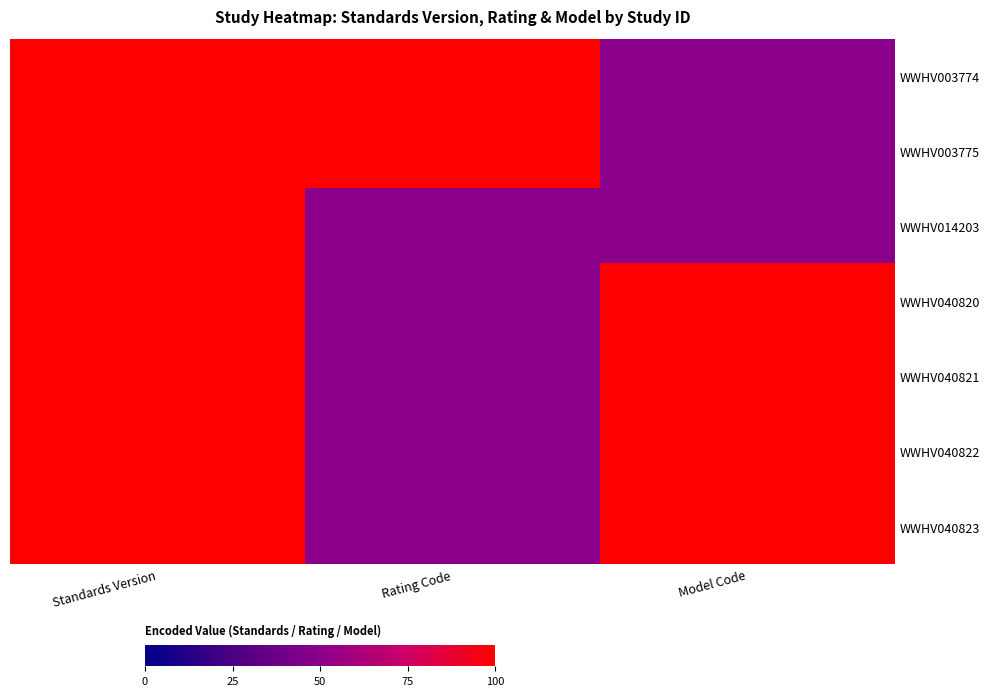

Reading left to right, extract all data points from this chart.

WWHV003774: Standards Version=100	Rating Code=100	Model Code=50
WWHV003775: Standards Version=100	Rating Code=100	Model Code=50
WWHV014203: Standards Version=100	Rating Code=50	Model Code=50
WWHV040820: Standards Version=100	Rating Code=50	Model Code=100
WWHV040821: Standards Version=100	Rating Code=50	Model Code=100
WWHV040822: Standards Version=100	Rating Code=50	Model Code=100
WWHV040823: Standards Version=100	Rating Code=50	Model Code=100